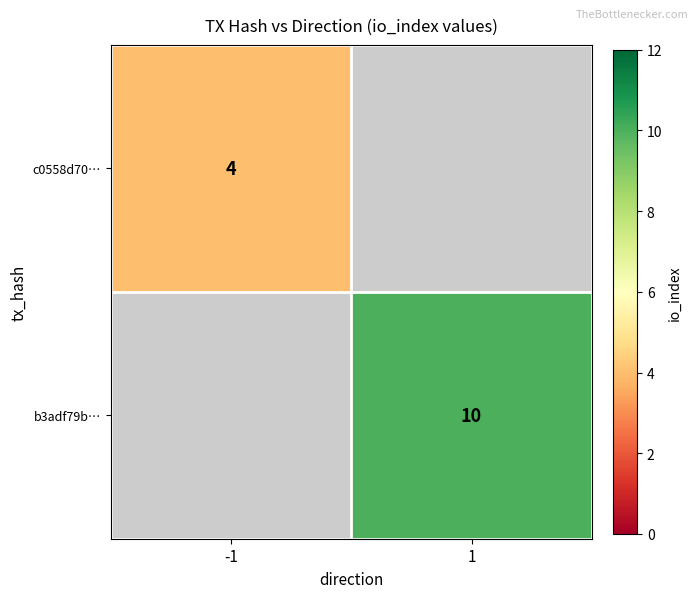

The value of b3adf79b… at 1 is 10. True or false?

True